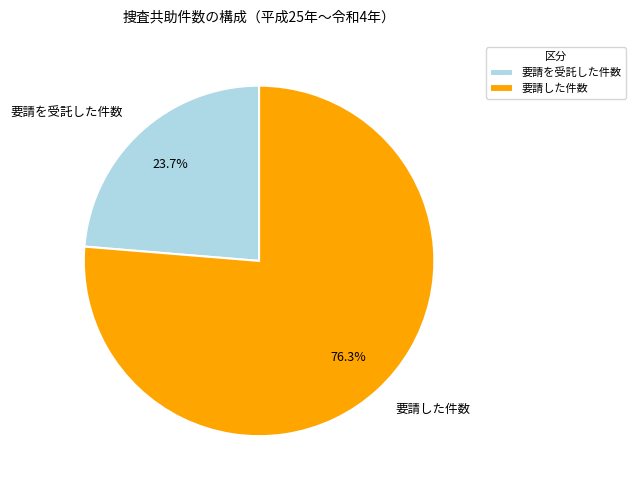

Does any single category account for the majority?

Yes